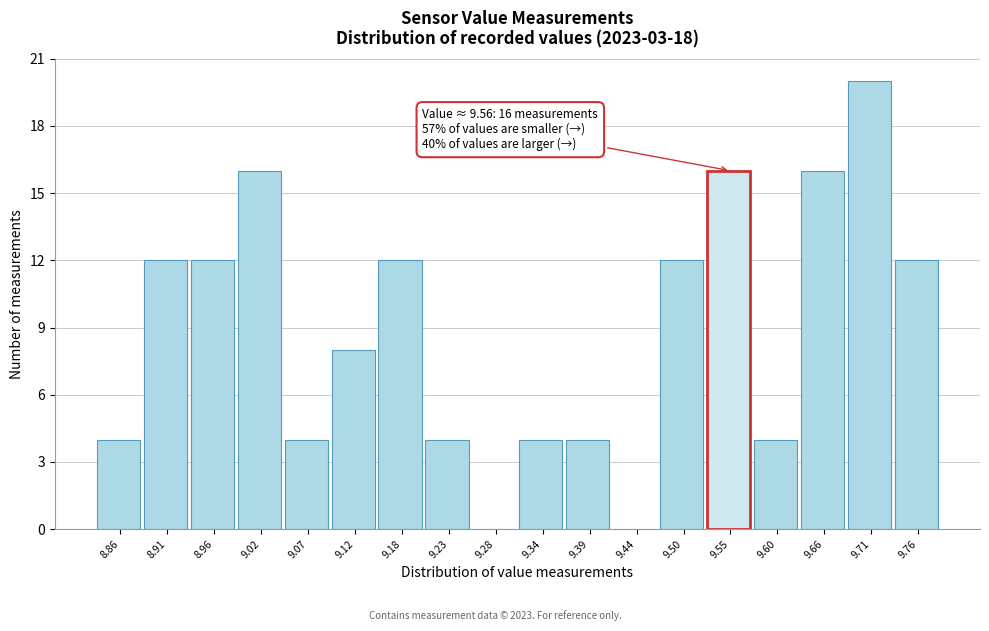

Over which range of the x-axis is the bar tallest?

9.68 to 9.74